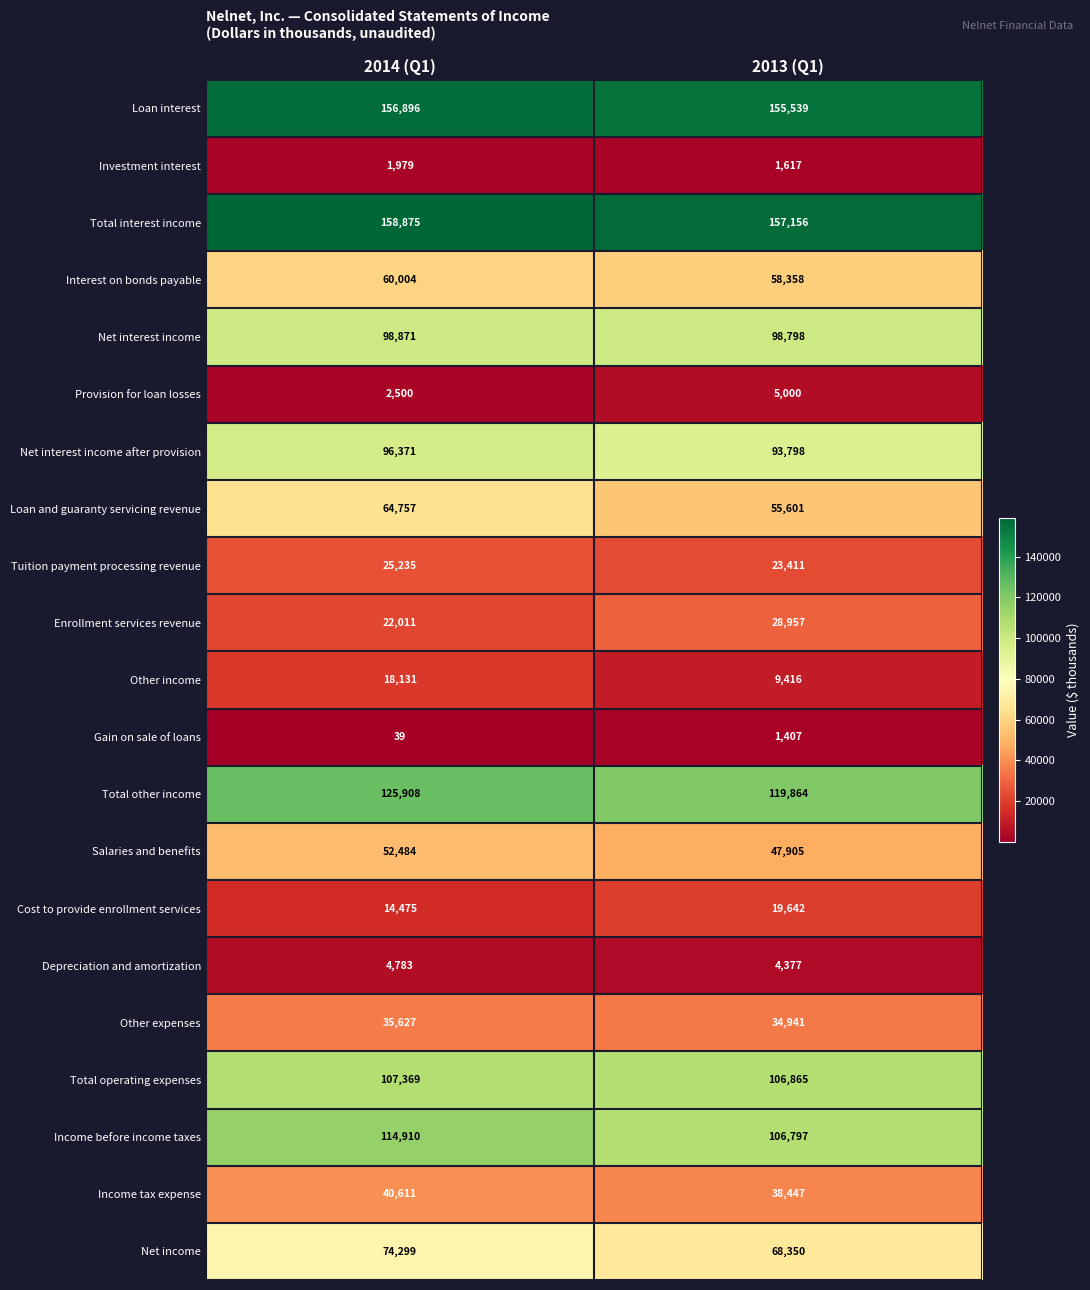

Rank the series at 2014 (Q1) from lowest to highest value.

Gain on sale of loans, Investment interest, Provision for loan losses, Depreciation and amortization, Cost to provide enrollment services, Other income, Enrollment services revenue, Tuition payment processing revenue, Other expenses, Income tax expense, Salaries and benefits, Interest on bonds payable, Loan and guaranty servicing revenue, Net income, Net interest income after provision, Net interest income, Total operating expenses, Income before income taxes, Total other income, Loan interest, Total interest income